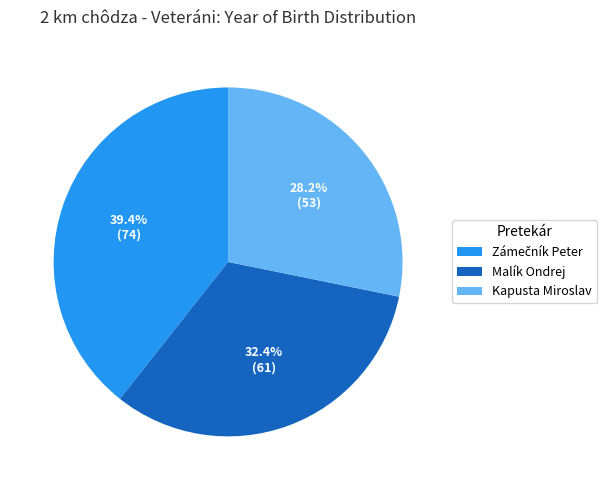

What is the smallest slice in the pie chart?

Kapusta Miroslav